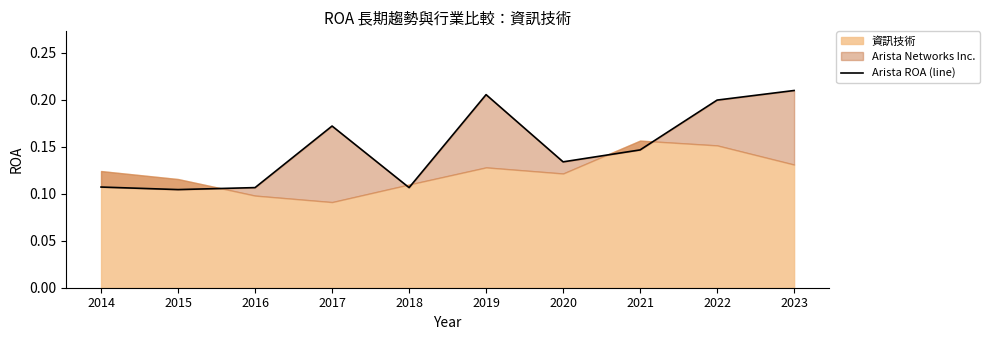

Where is the first local maximum?

2017